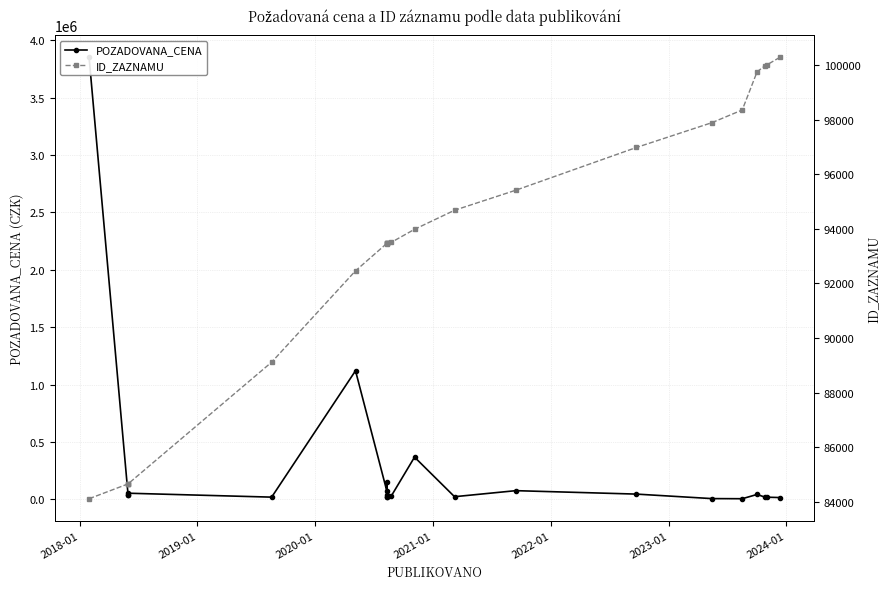

What is the value of the POZADOVANA_CENA point at the 3rd from the left?

33700.0